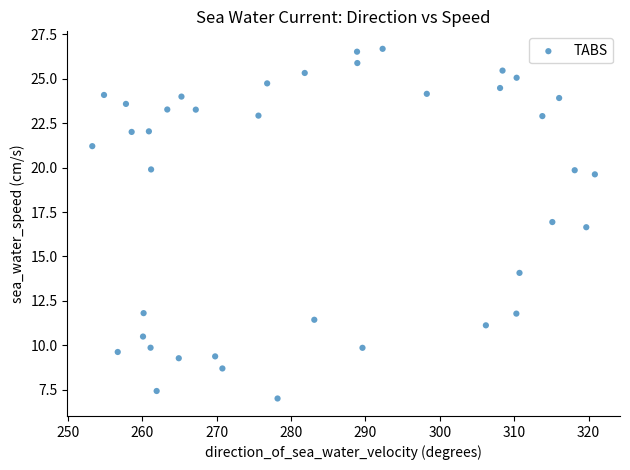

What Y value in the scatter plot is closest to 16?

16.6